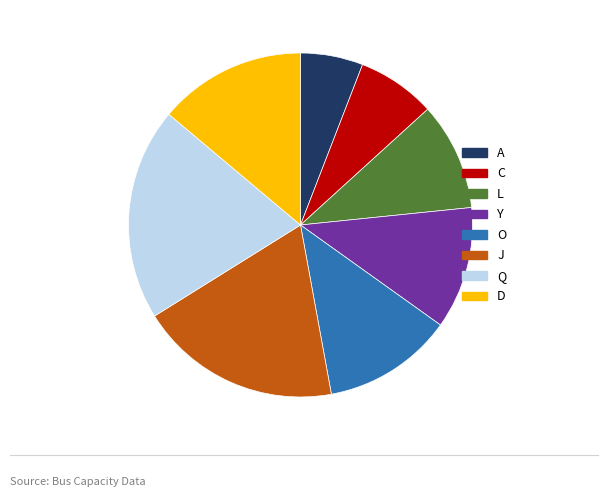

Between O and C, which is larger?

O